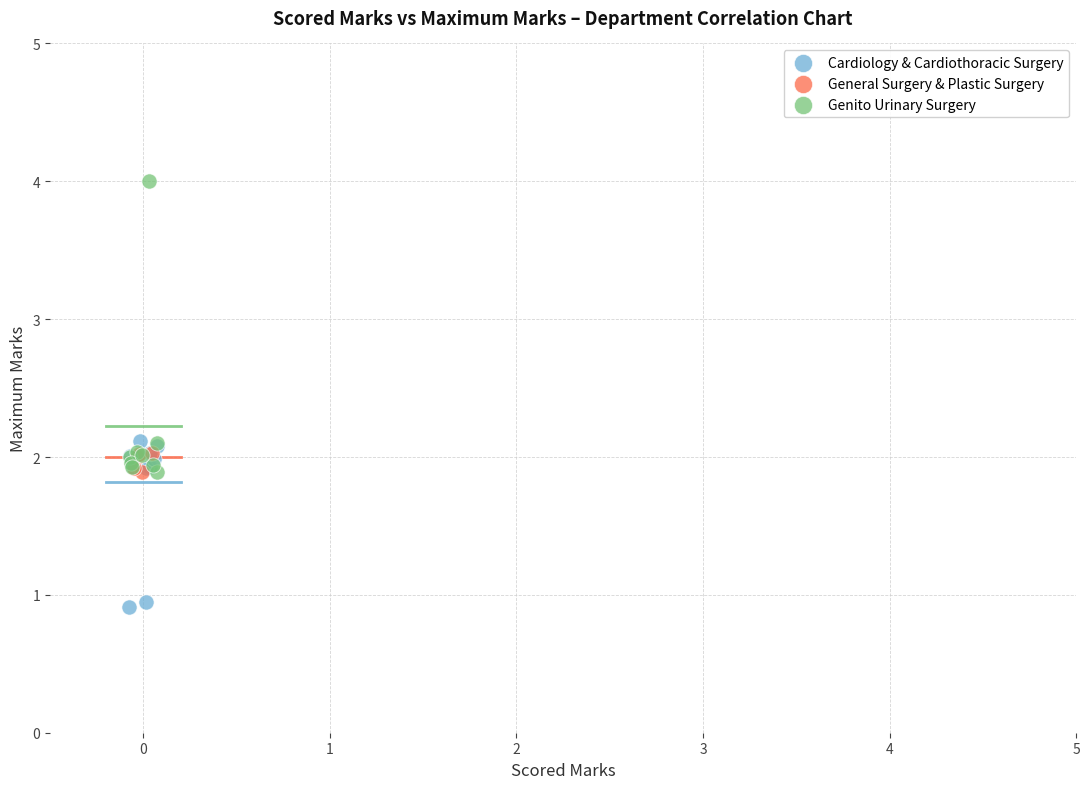

Which series reaches the minimum Y coordinate?

Cardiology & Cardiothoracic Surgery